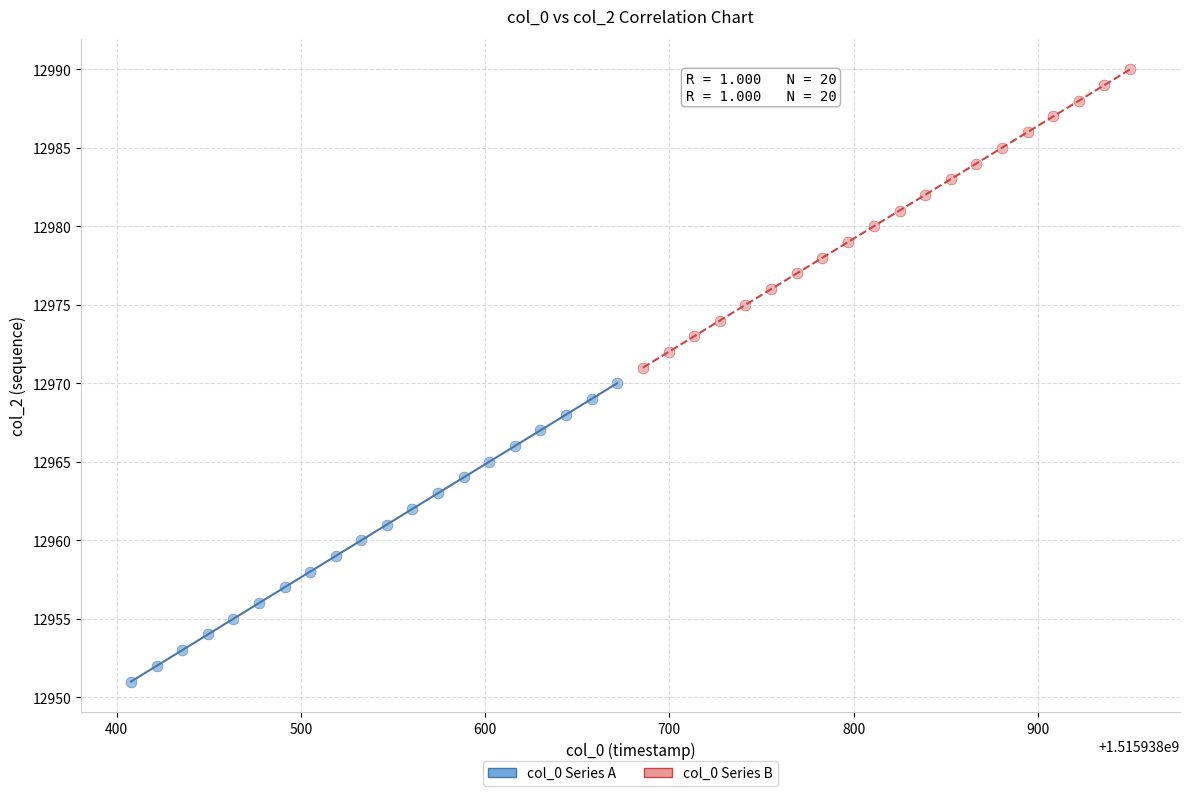

Which series contains the lowest Y value?

col_0 Series A